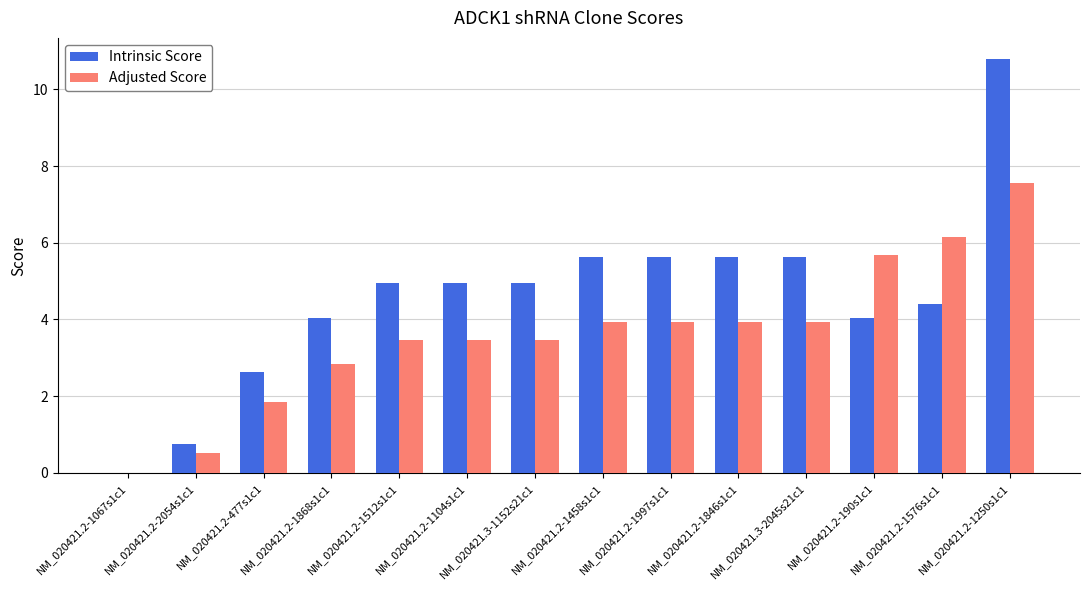

Is the value of Adjusted Score at NM_020421.2-1997s1c1 greater than the value of Intrinsic Score at NM_020421.2-190s1c1?

No